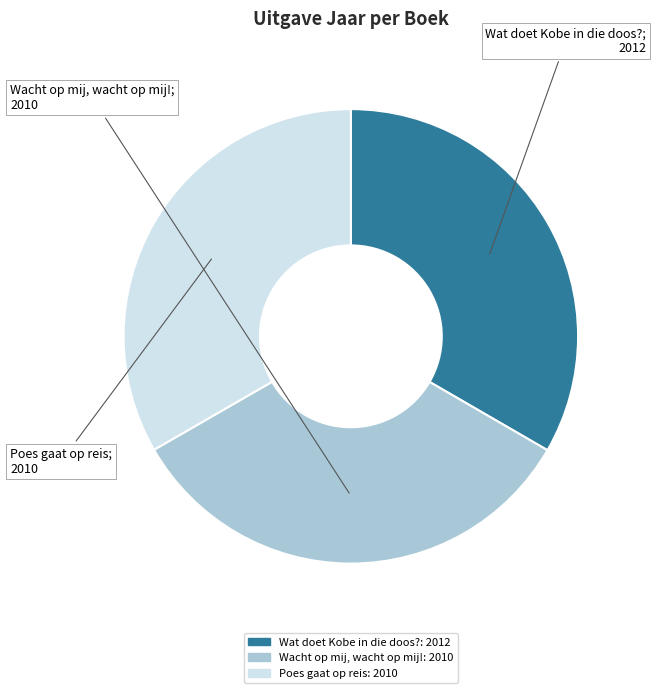

Is it true that Wat doet Kobe in die doos? is 39% of the pie?

False